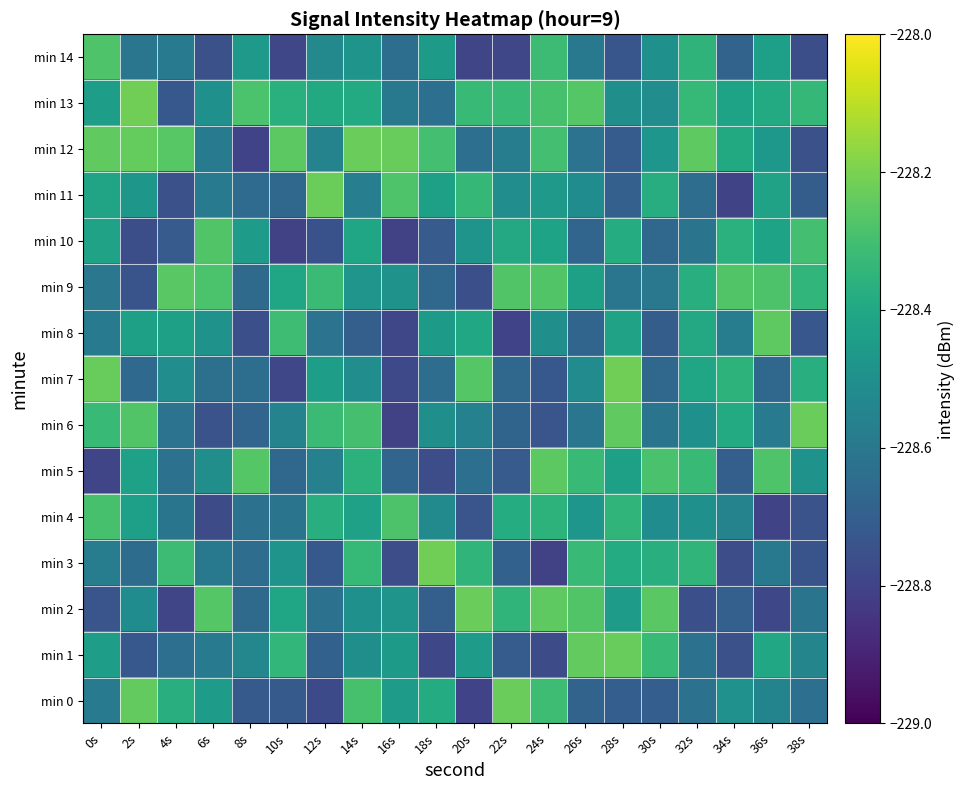

What is the spread (max minus min) of values at 34s?

0.5